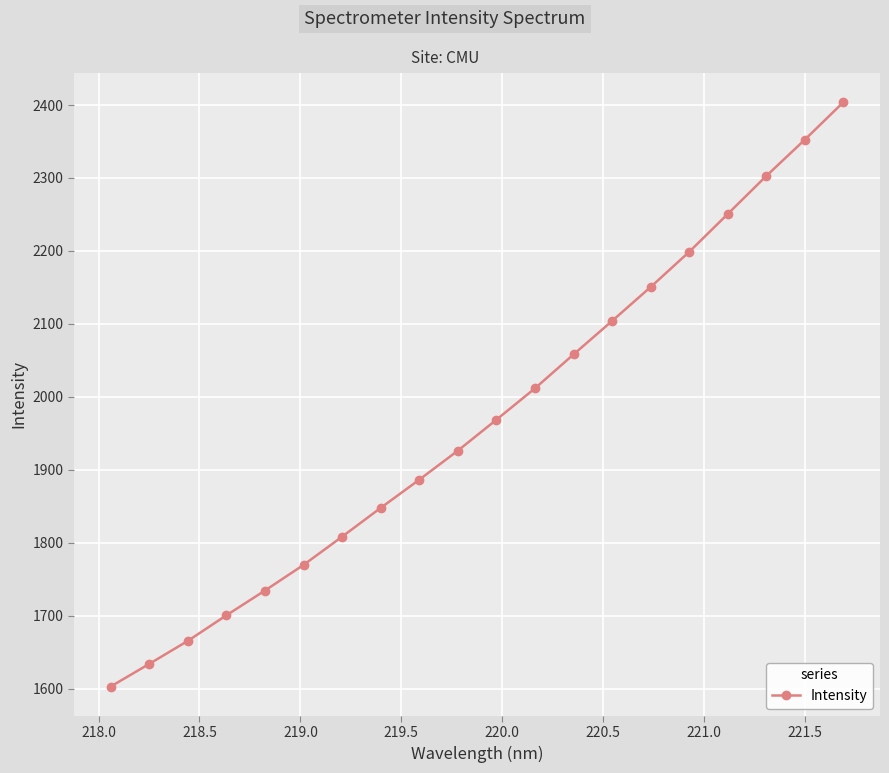

Is this an area chart (filled region under the line)?

No